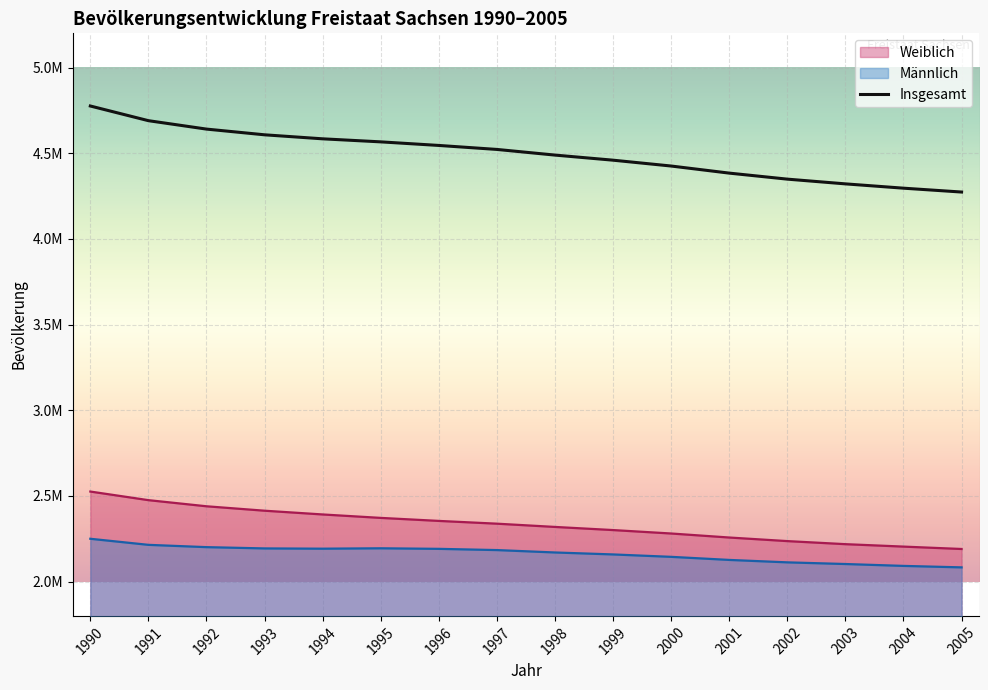

What is the value of the Insgesamt point at the 5th from the left?

4584345